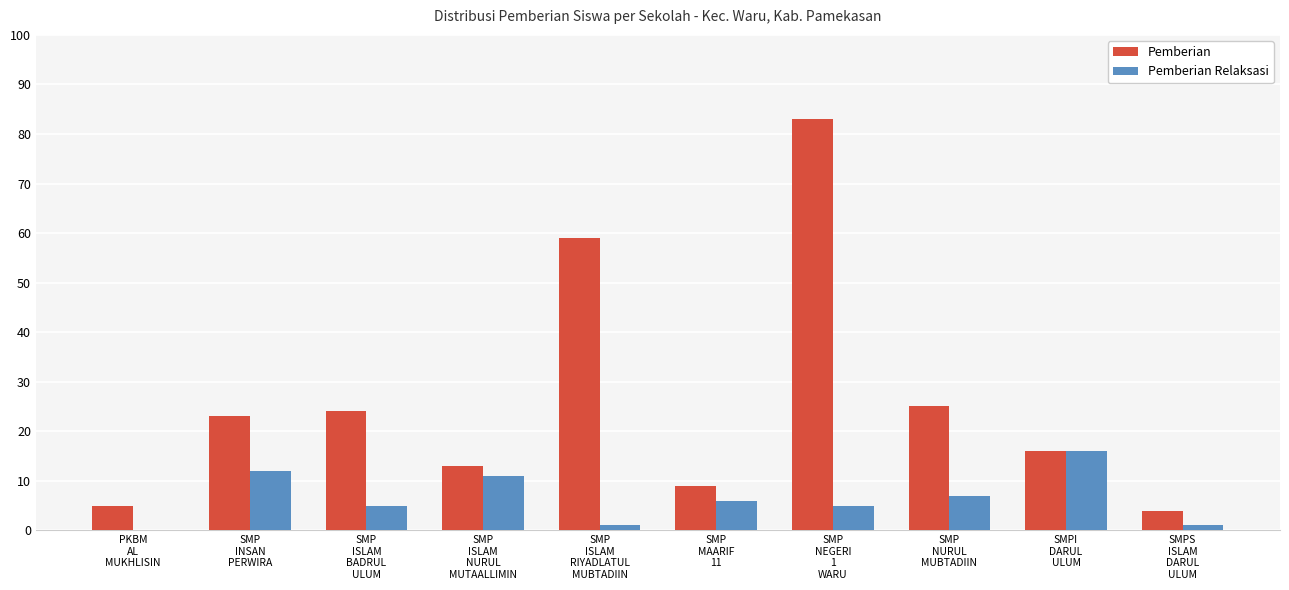

How many groups of bars are there?

10